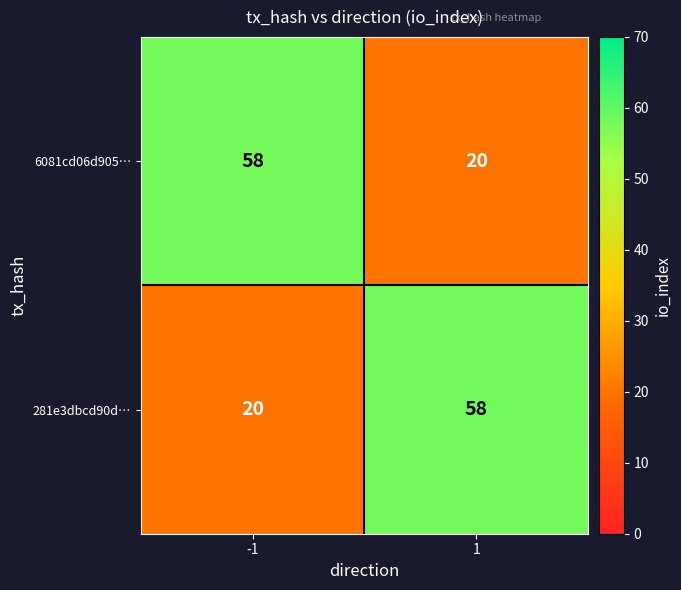

Read the 6081cd06d905… value at -1.

58